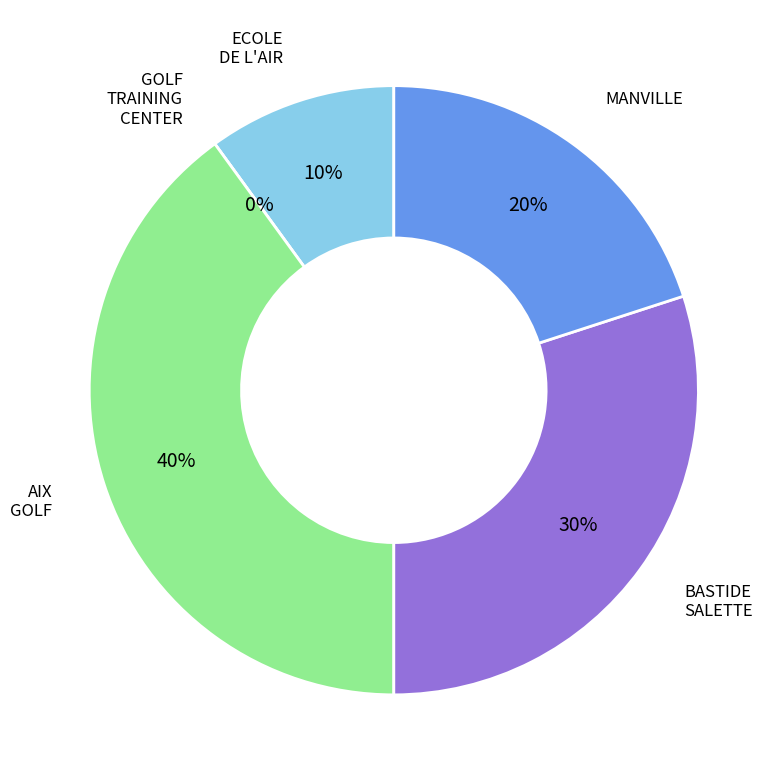

Do BASTIDE DE LA SALETTE and GOLF TRAINING CENTER AIX MARSEILLE together represent more than half of the pie?

No